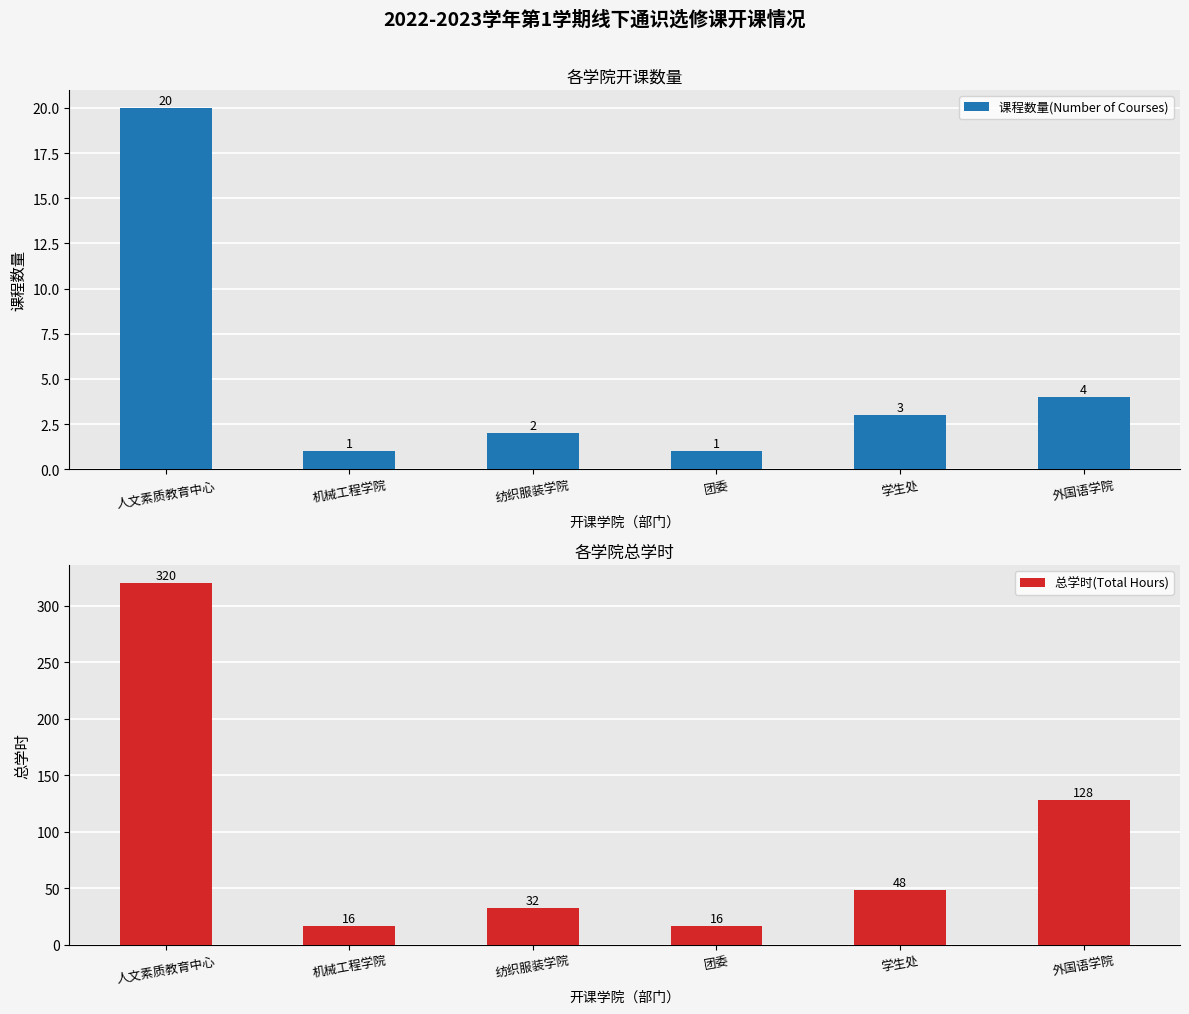

At 外国语学院, list the series in order from smallest to largest.

课程数量(Number of Courses), 总学时(Total Hours)